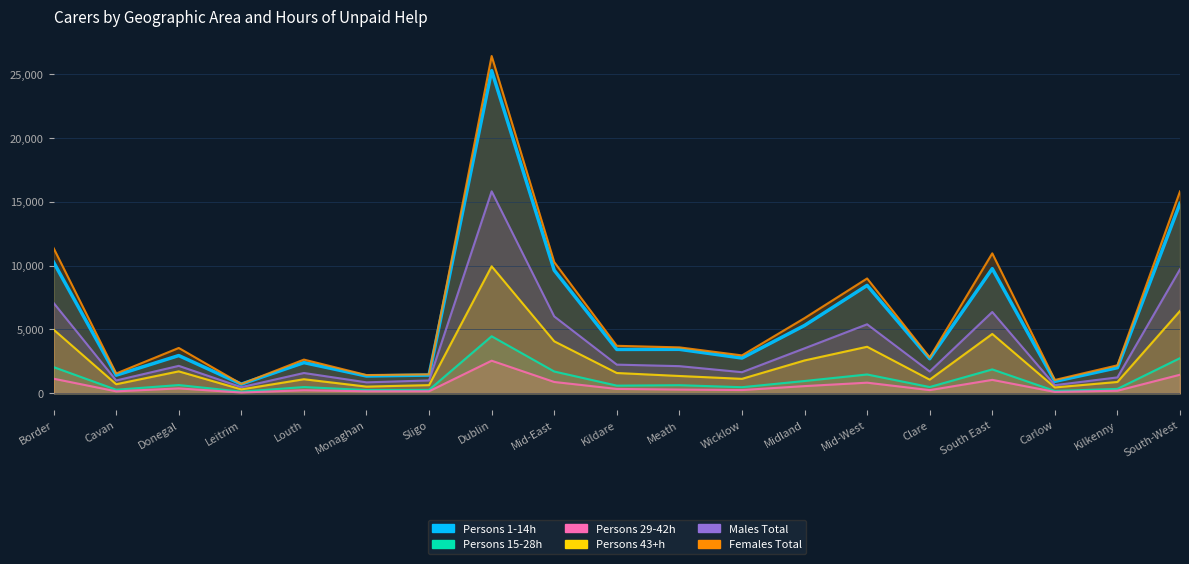

What is the approximate value of Males Total at Wicklow, to the nearest 10?

1650